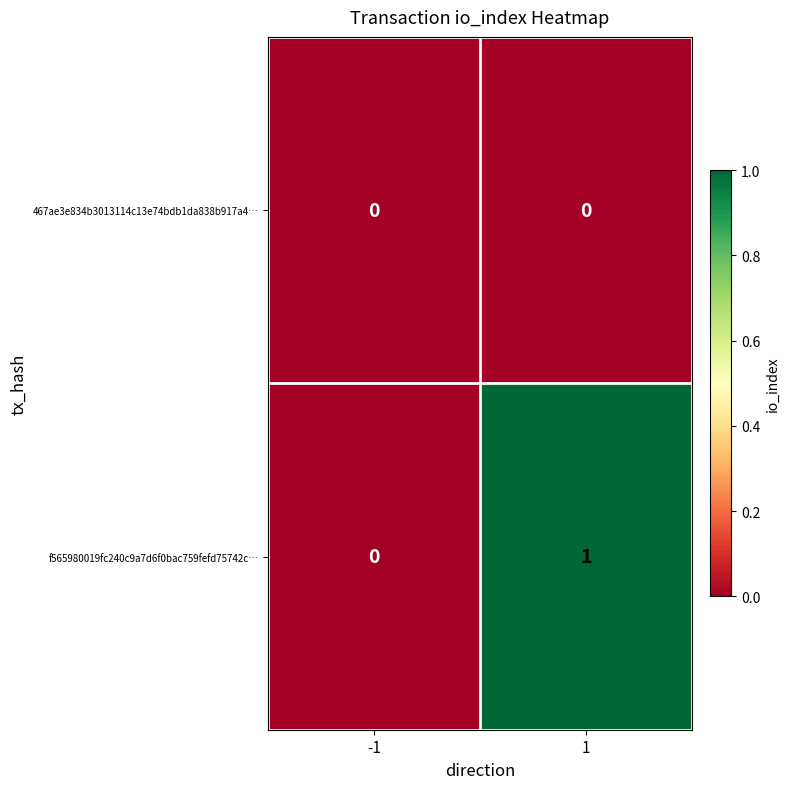

Reading left to right, transcribe all the data shown in this chart.

467ae3e834b3013114c13e74bdb1da838b917a4…: -1=0	1=0
f565980019fc240c9a7d6f0bac759fefd75742c…: -1=0	1=1